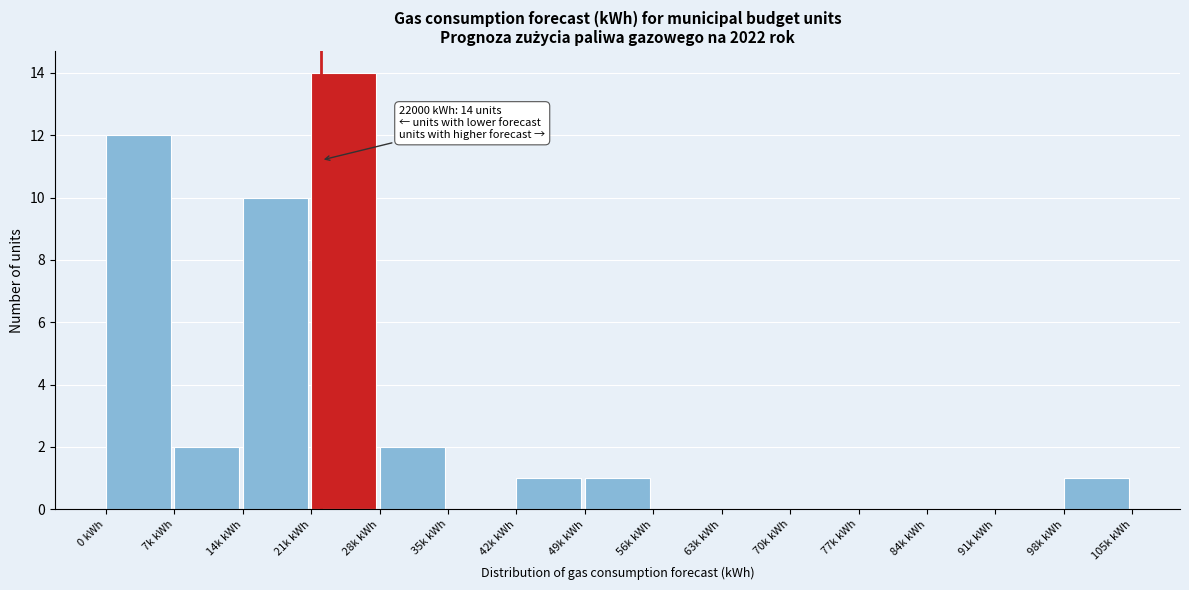

Reading left to right, extract all data points from this chart.

0 kWh=12	7k kWh=2	14k kWh=10	21k kWh=14	28k kWh=2	35k kWh=0	42k kWh=1	49k kWh=1	56k kWh=0	63k kWh=0	70k kWh=0	77k kWh=0	84k kWh=0	91k kWh=0	98k kWh=1